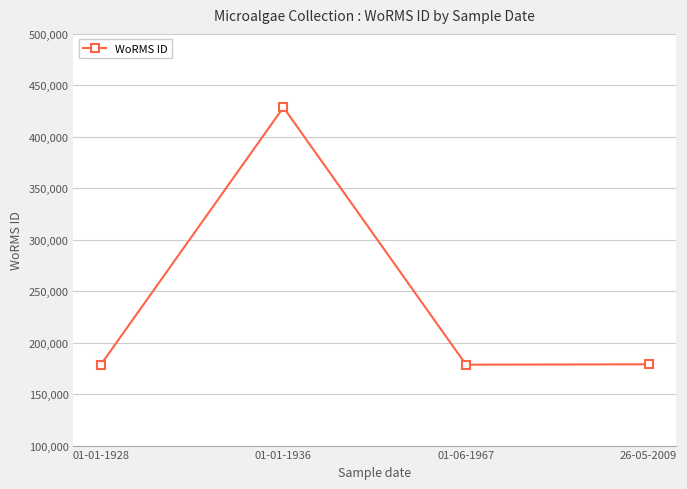

How many points are higher than both their immediate neighbors (excluding endpoints)?

1